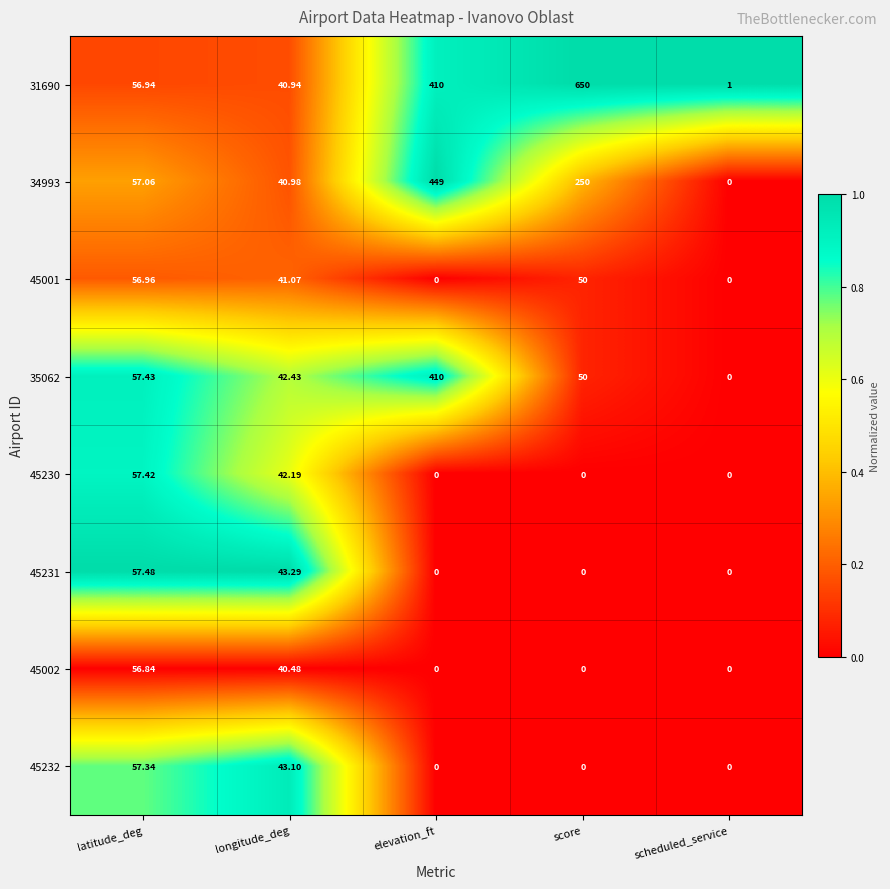

At which category is the sum across all series the highest?

elevation_ft